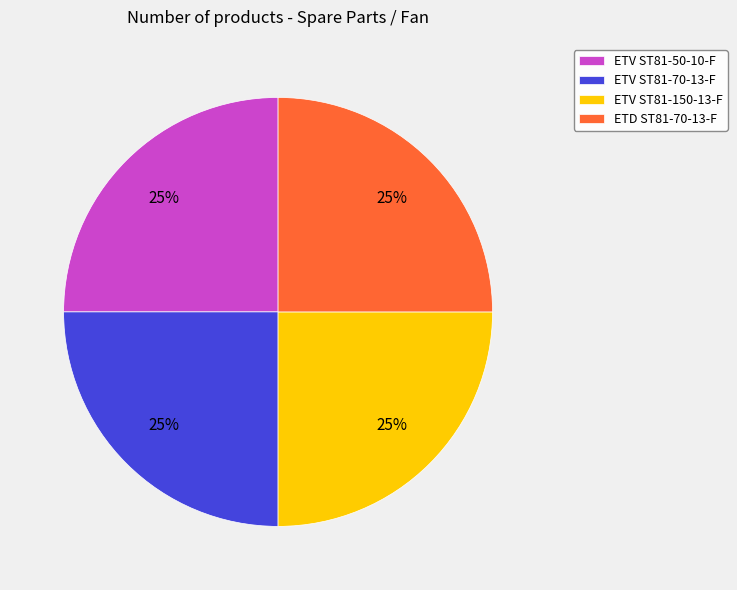

The ETV ST81-70-13-F slice represents 25% of the pie. True or false?

True